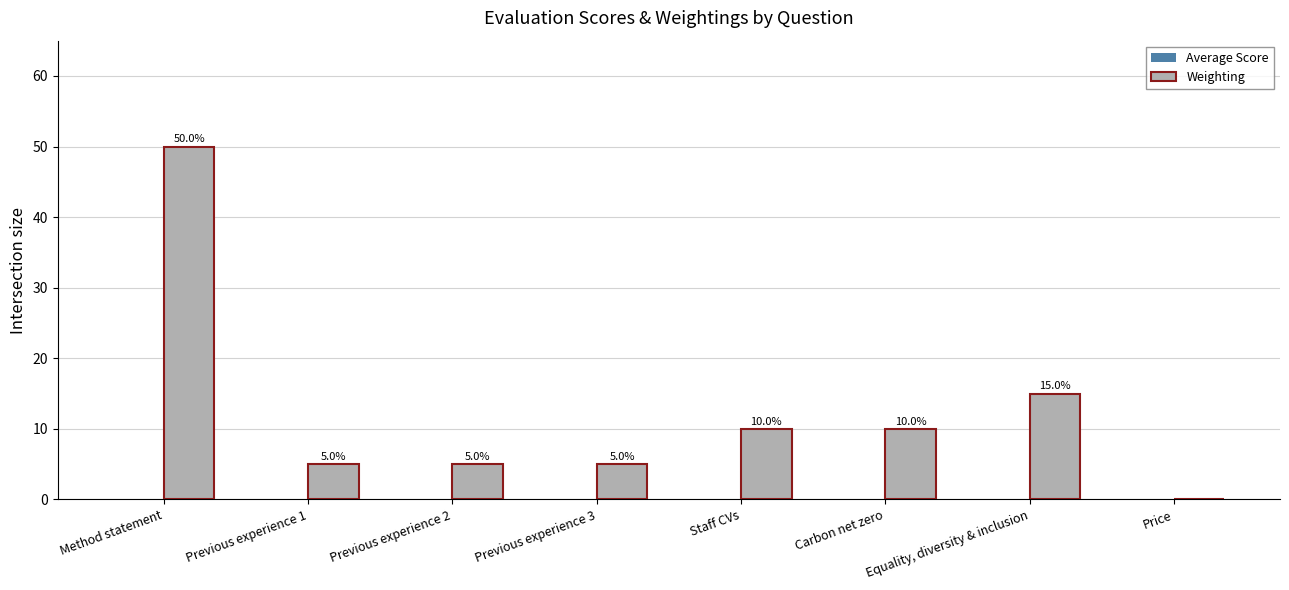

At which label does the data first exceed 10?

Method statement